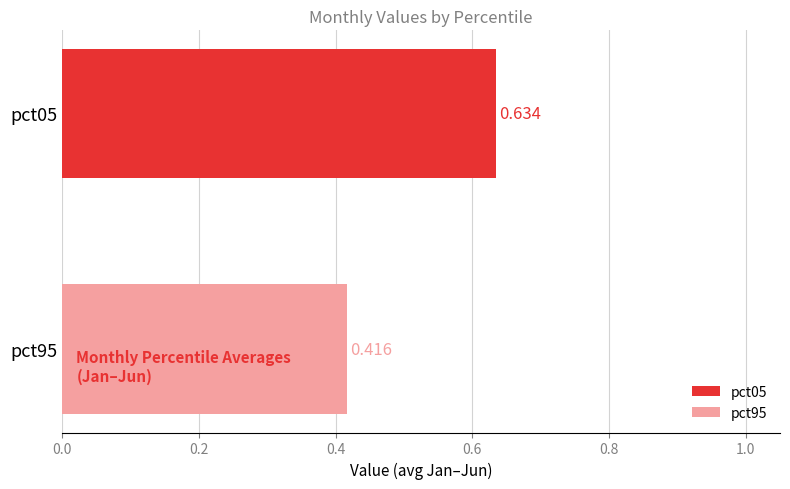

Count the number of categories in the chart.

1